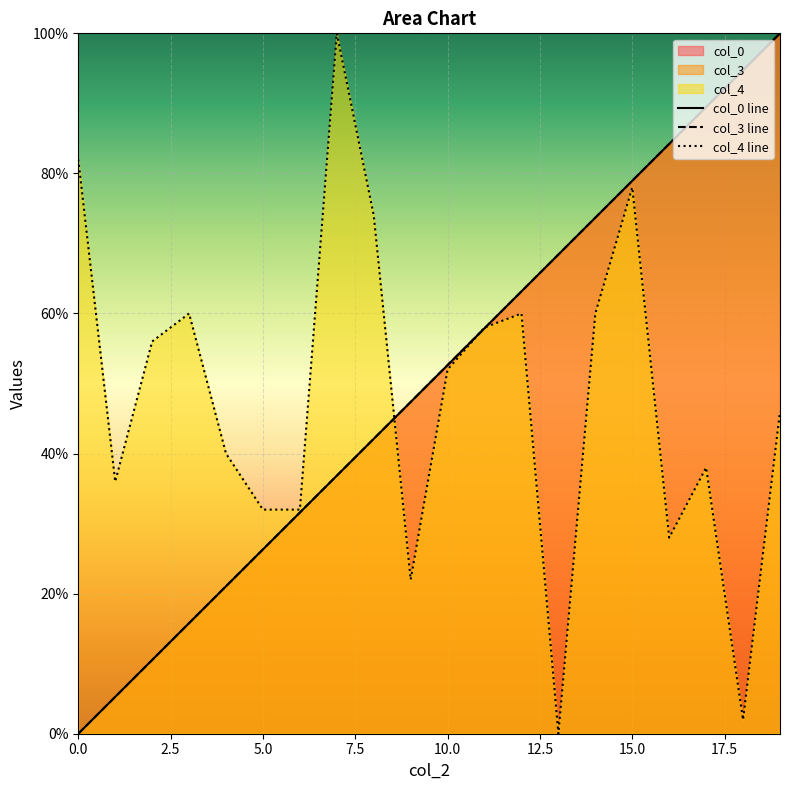

Which series ends up on top after the final intersection of col_3 line and col_0 line?

col_0 line